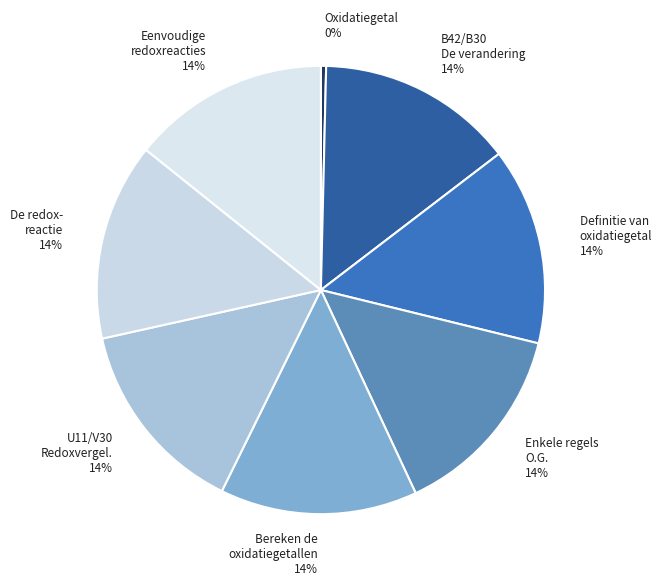

Which slice is the smallest?

Oxidatiegetal 0%